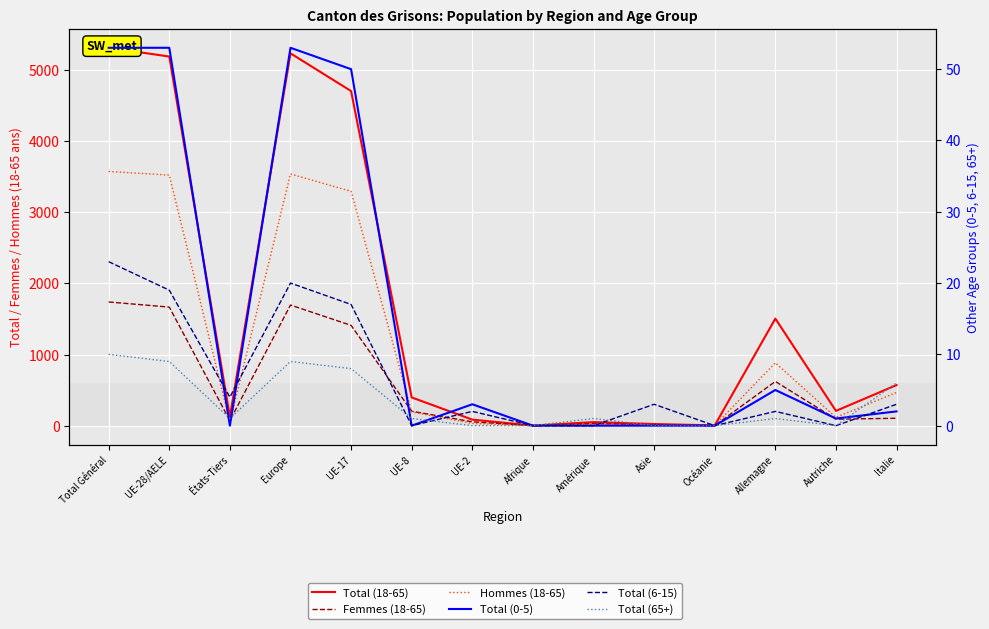

What value does the Total (18-65) series have at États-Tiers?

123